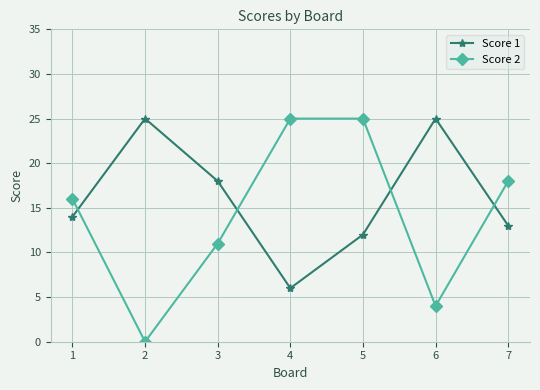

Reading left to right, what are all the values shown in this chart?

Score 1: 1=14	2=25	3=18	4=6	5=12	6=25	7=13
Score 2: 1=16	2=0	3=11	4=25	5=25	6=4	7=18